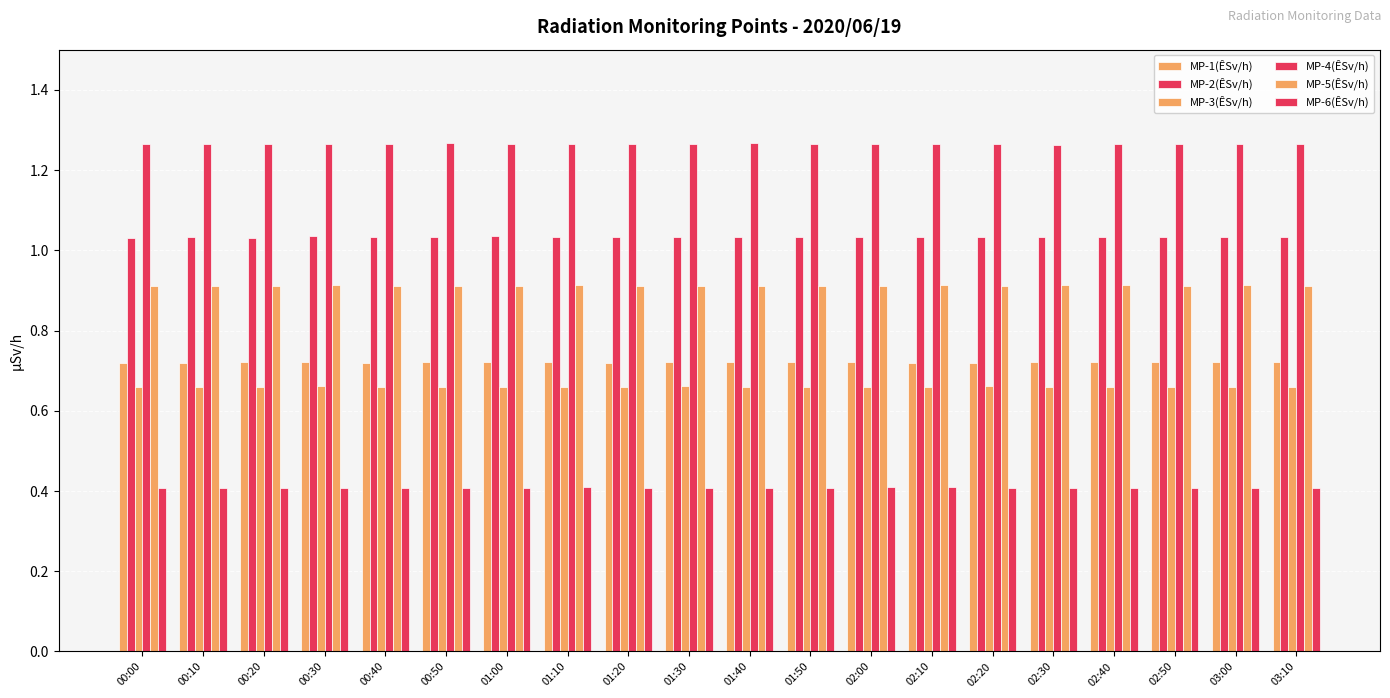

What is the minimum value for MP-5(ÊSv/h)?

0.9